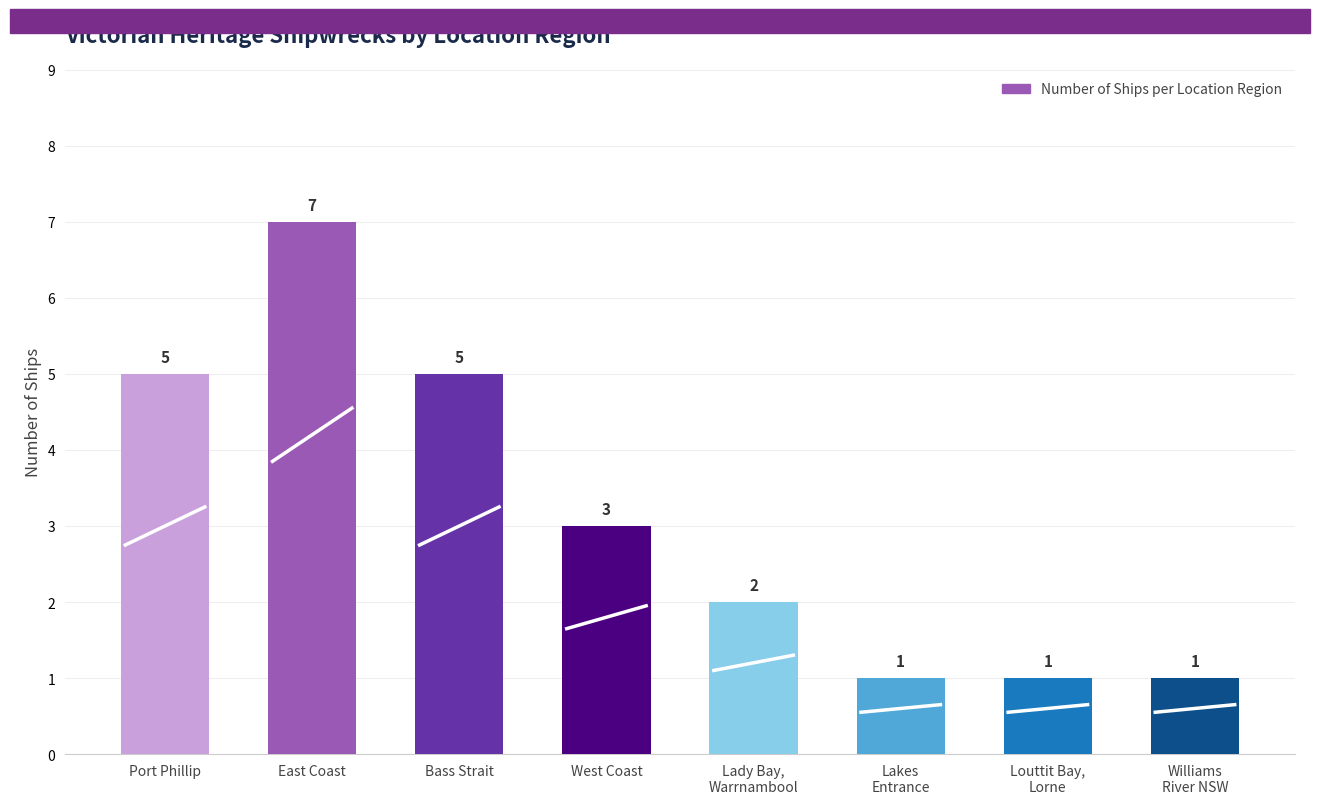

What is the change in value from Port Phillip to East Coast?

+2